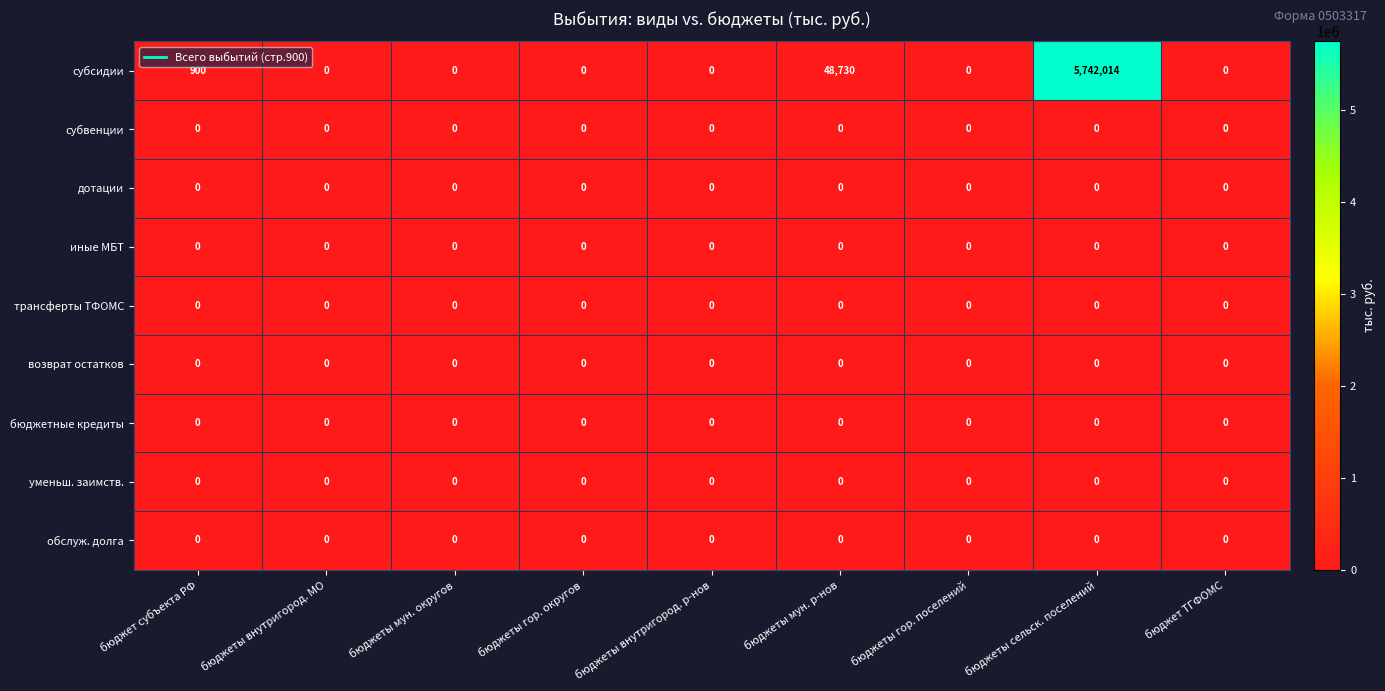

Which label corresponds to the largest value in the chart?

бюджеты сельск. поселений